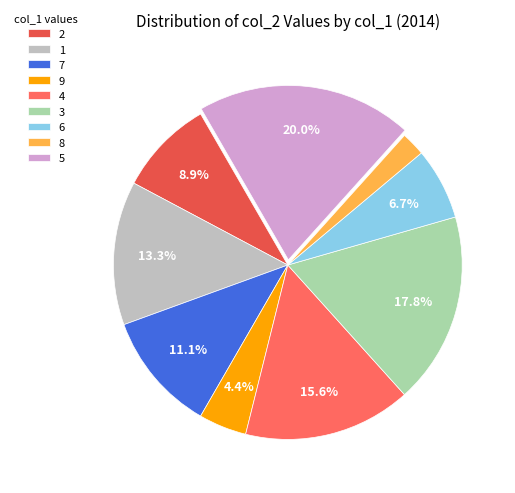

Is it true that 4 is 16% of the pie?

True